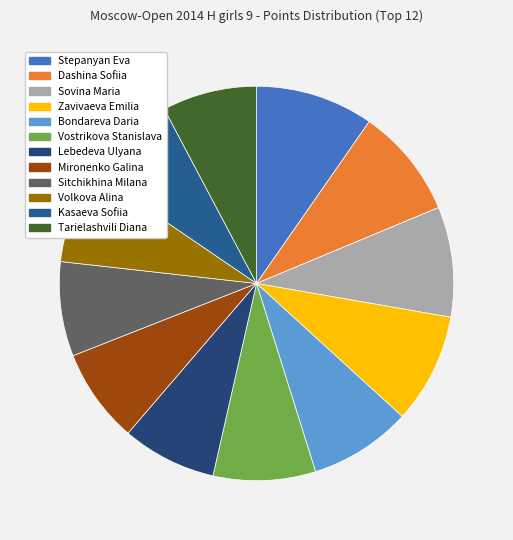

To the nearest percent, what is the difference between the largest and smallest slice percentages?

2%